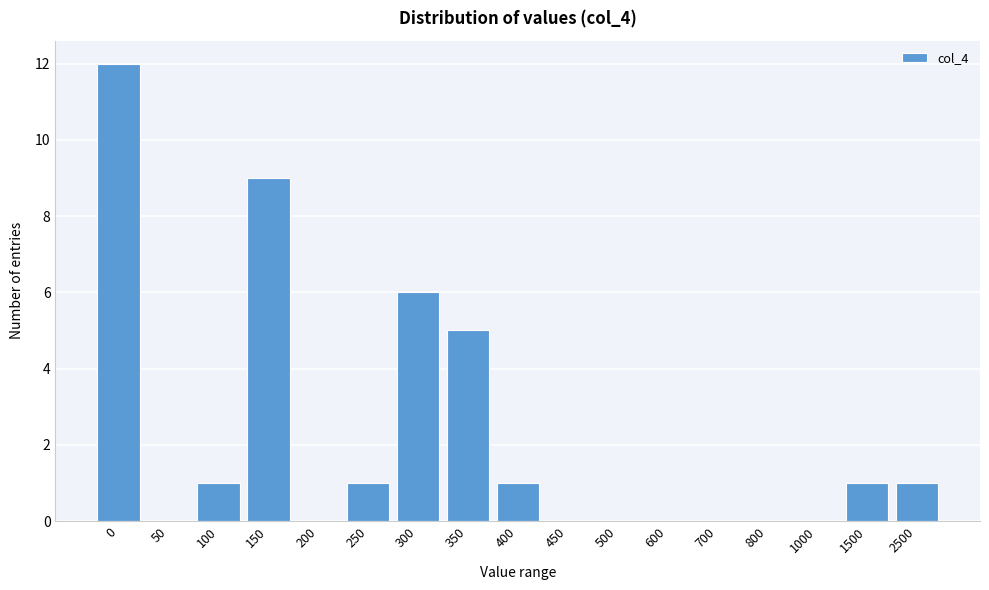

Reading left to right, list all the values displayed in this chart.

0=12	50=0	100=1	150=9	200=0	250=1	300=6	350=5	400=1	450=0	500=0	600=0	700=0	800=0	1000=0	1500=1	2500=1